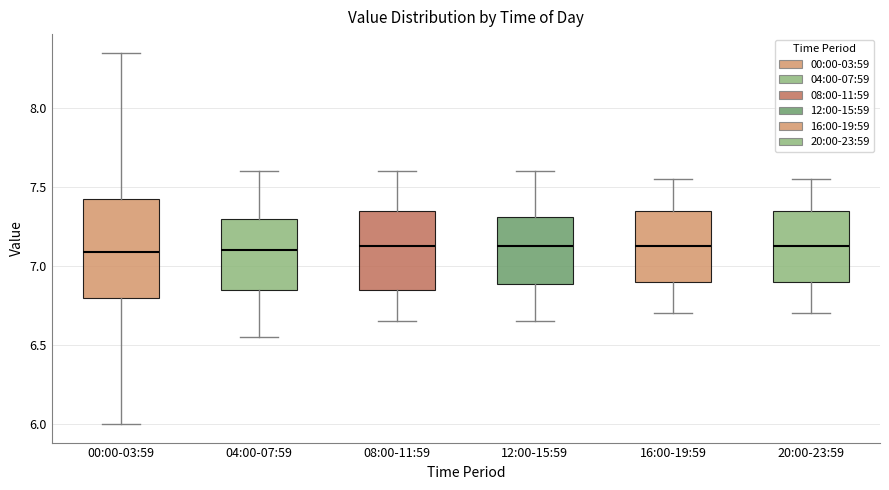

Reading left to right, read every box against the y-axis: the position of its median line, the range the box covers, and the ends of its whiskers. The values are not printed on the chart, so give them approximately, as read against the axis.

00:00-03:59: median 7.10, box 6.80 to 7.40, whiskers 6.00 to 8.35
04:00-07:59: median 7.10, box 6.85 to 7.30, whiskers 6.55 to 7.60
08:00-11:59: median 7.15, box 6.85 to 7.35, whiskers 6.65 to 7.60
12:00-15:59: median 7.15, box 6.90 to 7.30, whiskers 6.65 to 7.60
16:00-19:59: median 7.15, box 6.90 to 7.35, whiskers 6.70 to 7.55
20:00-23:59: median 7.15, box 6.90 to 7.35, whiskers 6.70 to 7.55